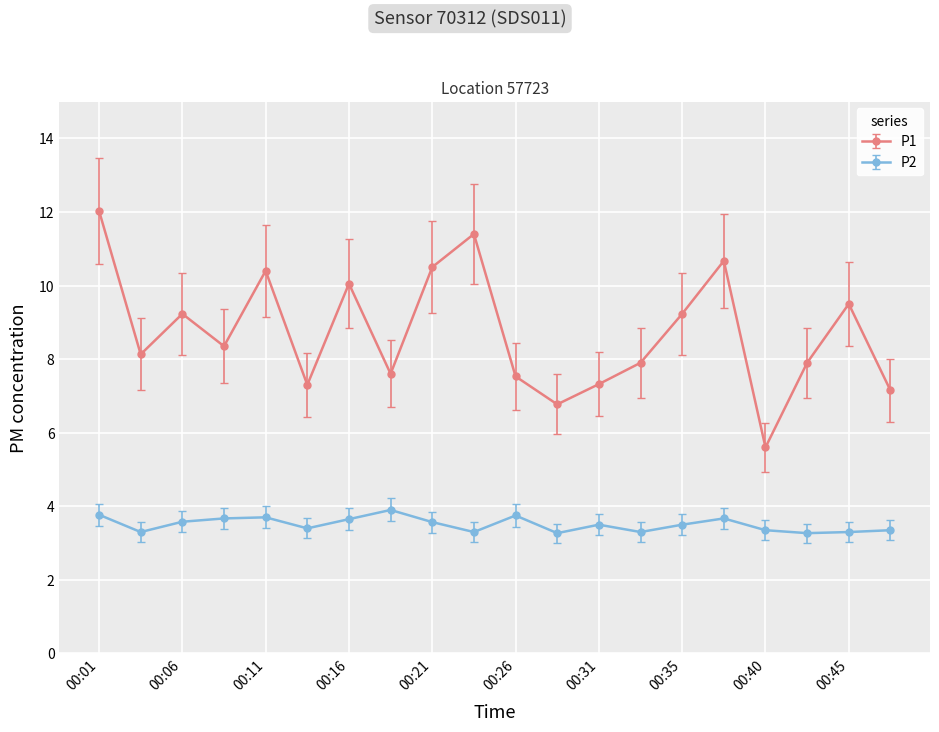

What is the value of the P1 point at the 17th from the left?

5.6